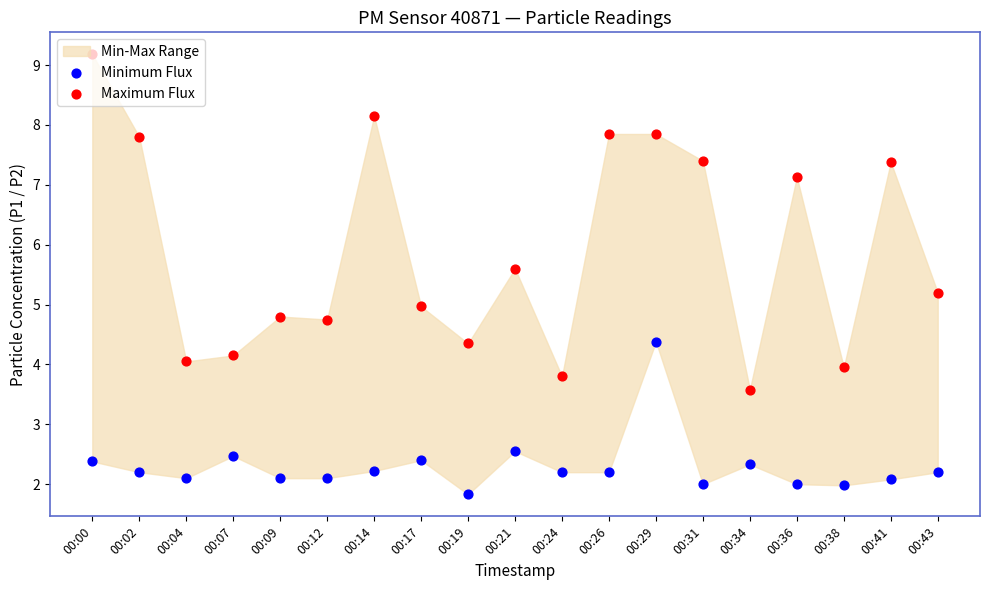

At which category is the sum across all series the highest?

00:29